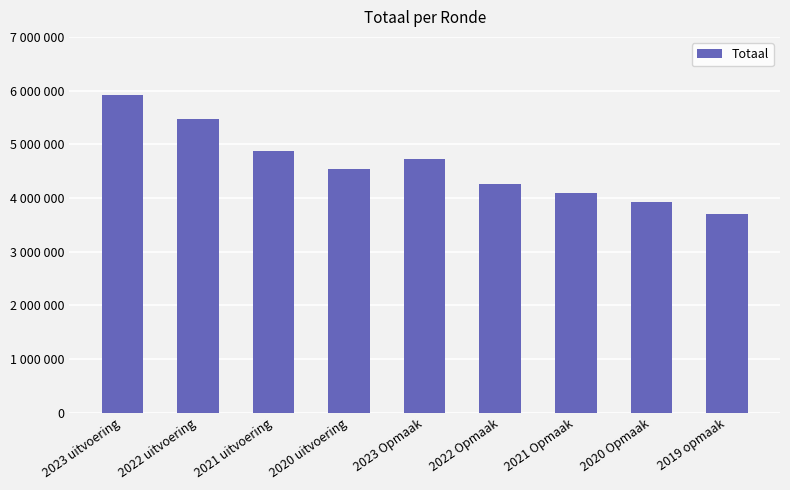

Does the chart contain any negative values?

No